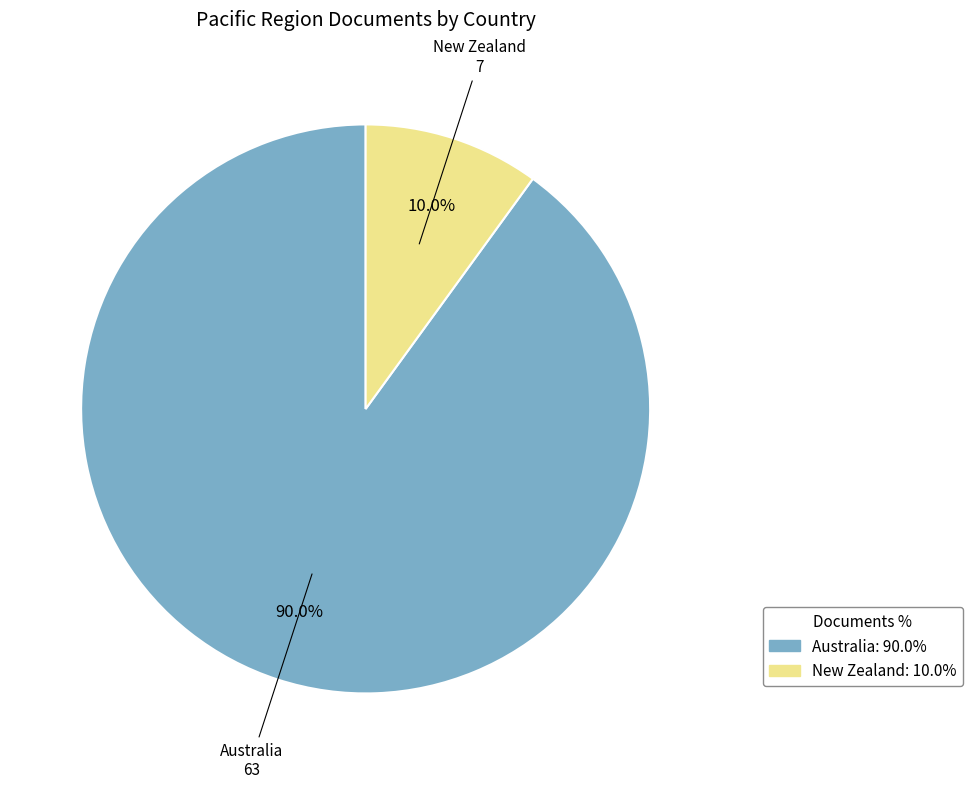

To the nearest percent, what percentage of the pie is New Zealand?

10%